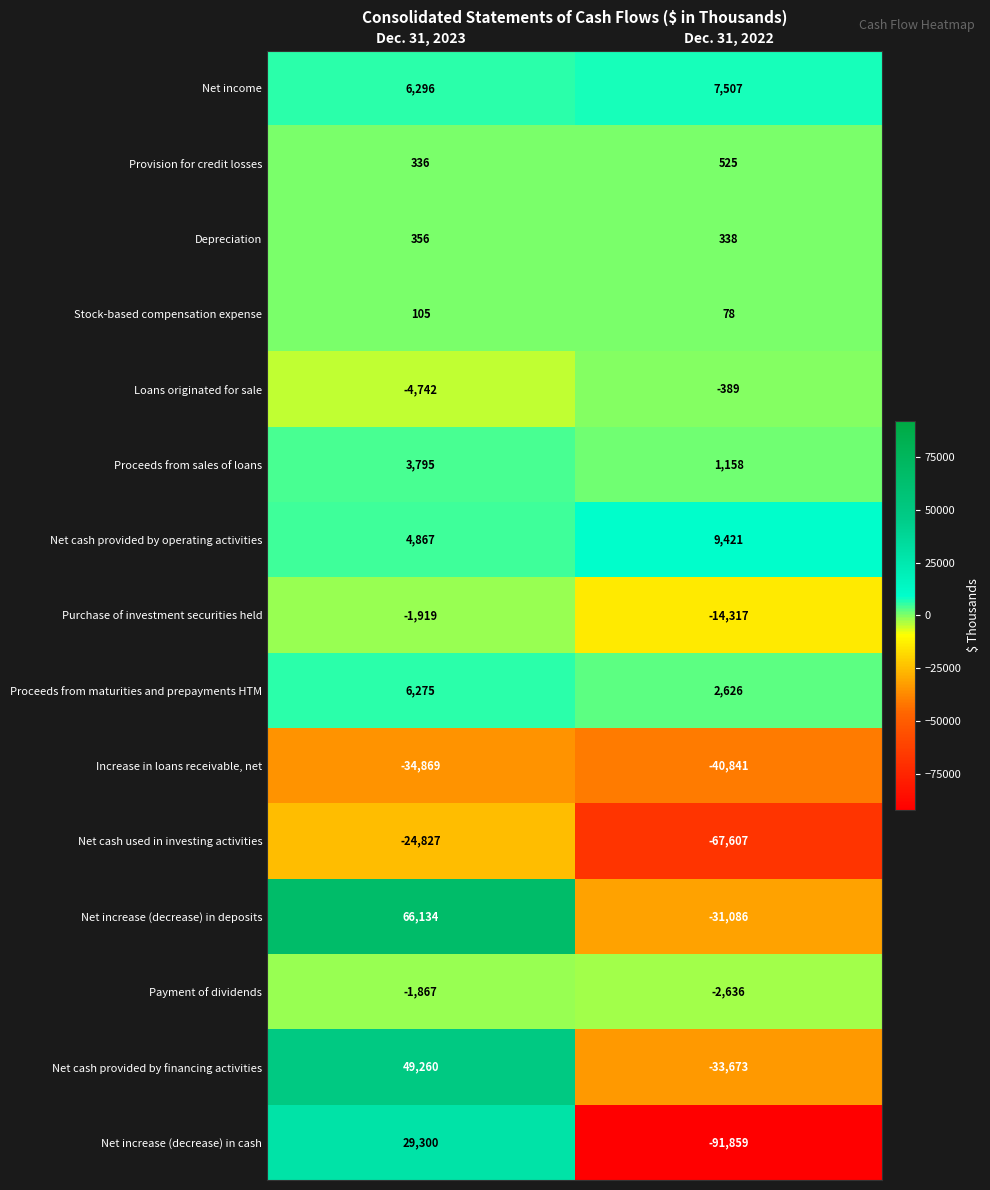

Reading left to right, list all the values displayed in this chart.

Net income: 6296	7507
Provision for credit losses: 336	525
Depreciation: 356	338
Stock-based compensation expense: 105	78
Loans originated for sale: -4742	-389
Proceeds from sales of loans: 3795	1158
Net cash provided by operating activities: 4867	9421
Purchase of investment securities held: -1919	-14317
Proceeds from maturities and prepayments HTM: 6275	2626
Increase in loans receivable, net: -34869	-40841
Net cash used in investing activities: -24827	-67607
Net increase (decrease) in deposits: 66134	-31086
Payment of dividends: -1867	-2636
Net cash provided by financing activities: 49260	-33673
Net increase (decrease) in cash: 29300	-91859